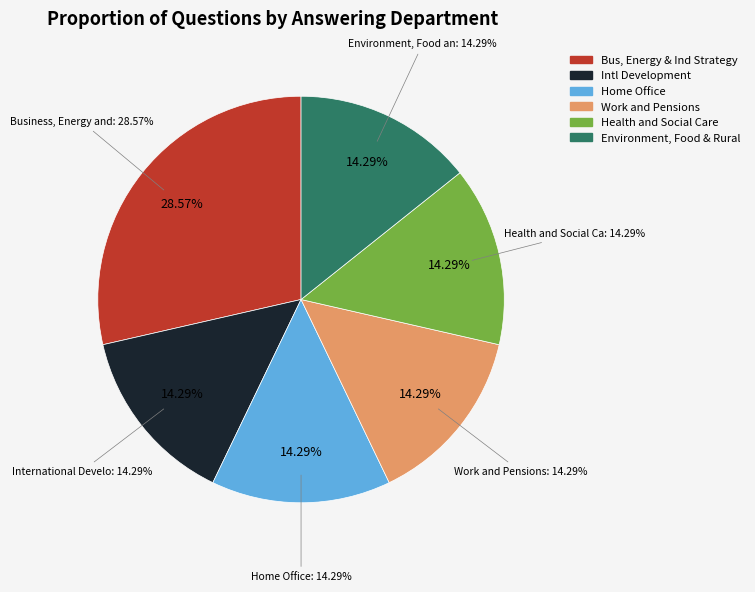

Does Business, Energy and Industrial Strategy (Energy) account for over 50% of the chart?

No